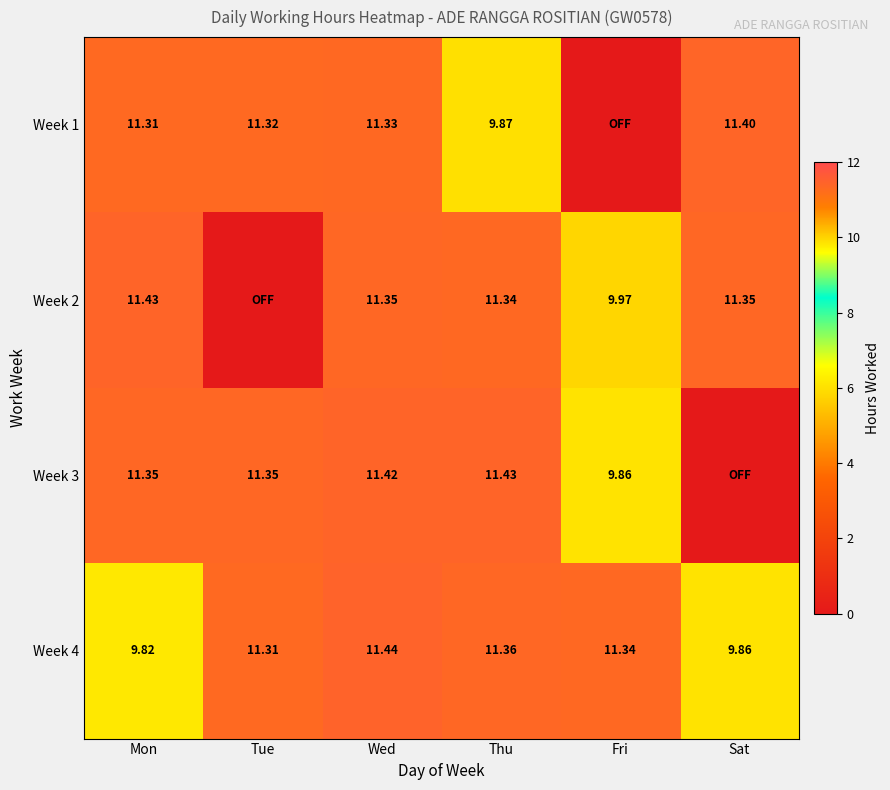

List the labels in order of Week 4 value, smallest first.

Mon, Sat, Tue, Fri, Thu, Wed